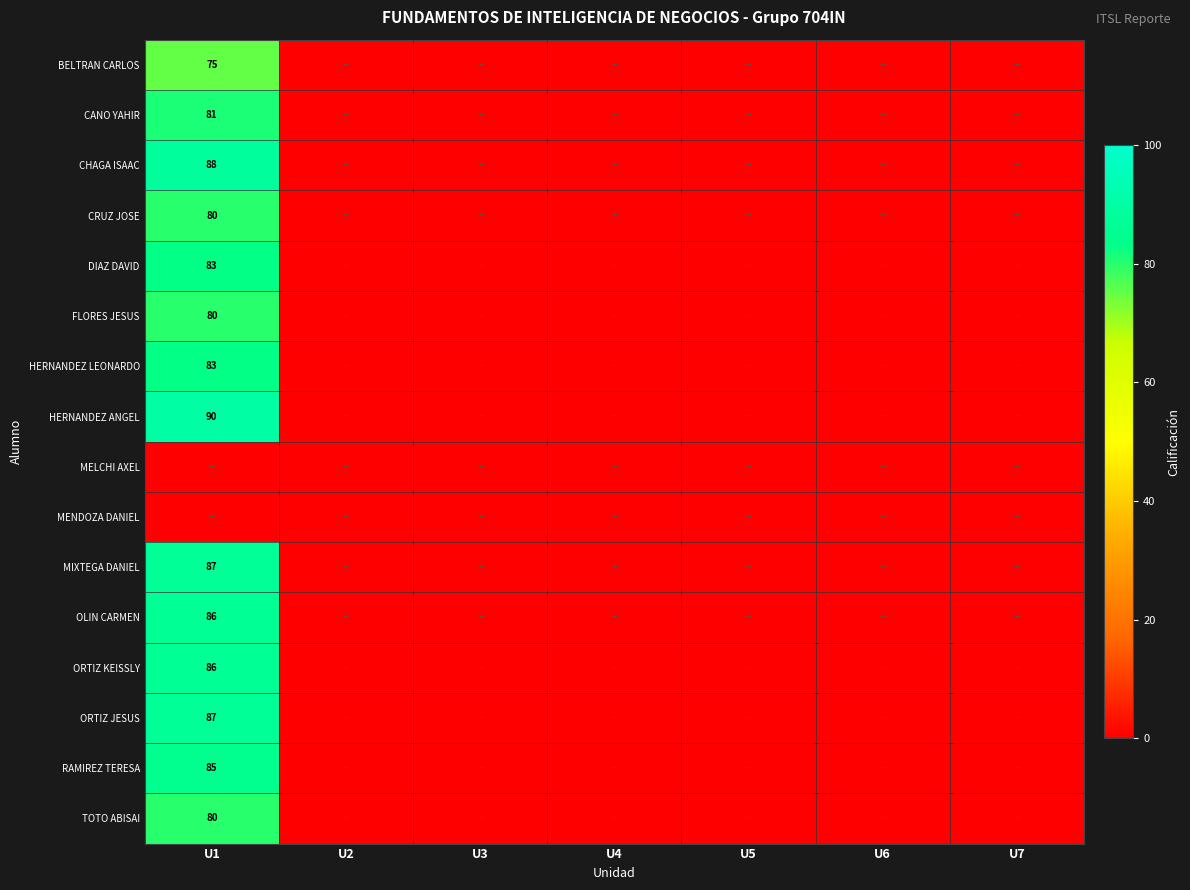

Is it true that DIAZ DAVID equals 146 at U1?

False